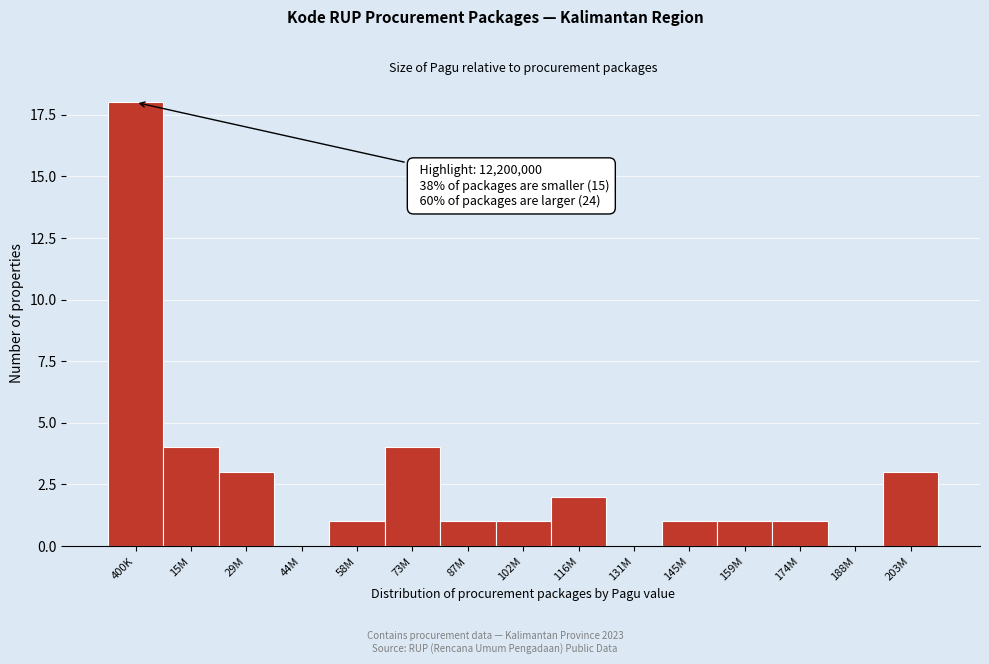

Reading left to right, extract all data points from this chart.

400K=18	15M=4	29M=3	44M=0	58M=1	73M=4	87M=1	102M=1	116M=2	131M=0	145M=1	159M=1	174M=1	188M=0	203M=3